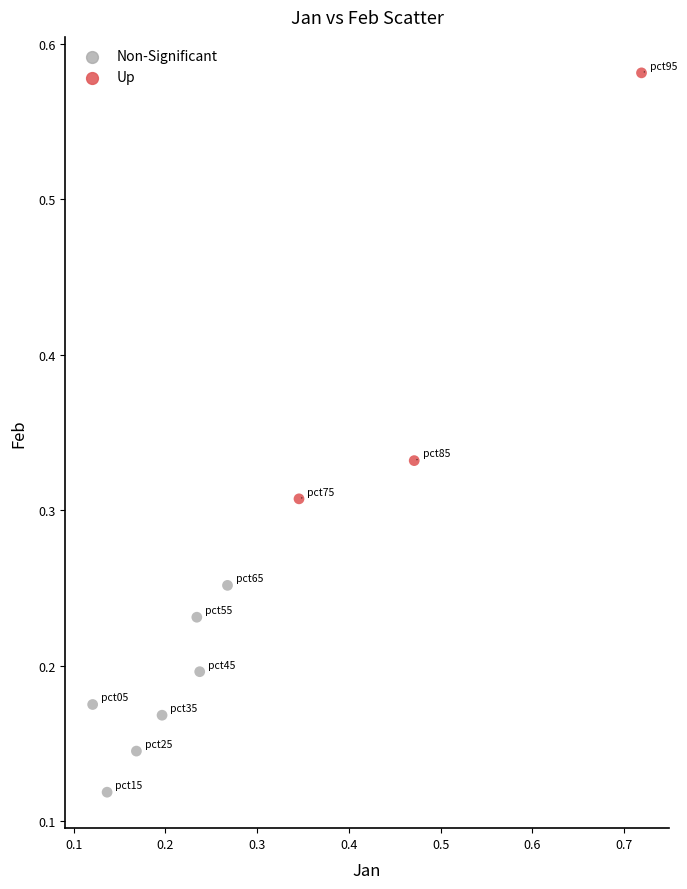

Which series reaches the minimum Y coordinate?

Non-Significant